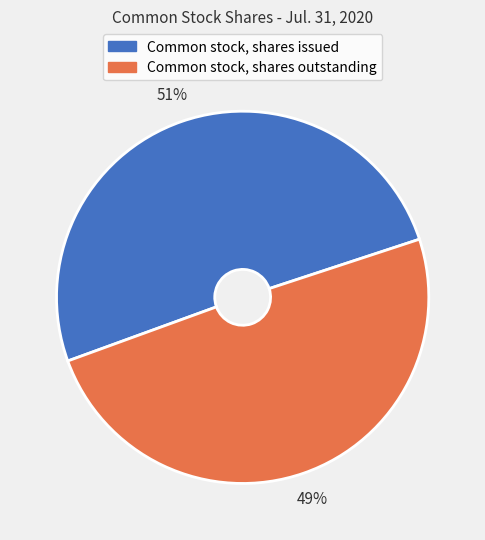

Does Common stock, shares outstanding account for over 50% of the chart?

No